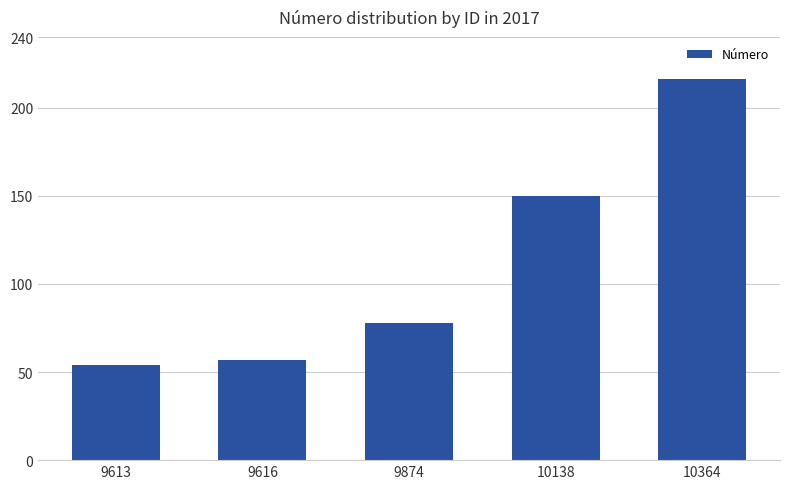

List the labels in order of value, smallest first.

9613, 9616, 9874, 10138, 10364